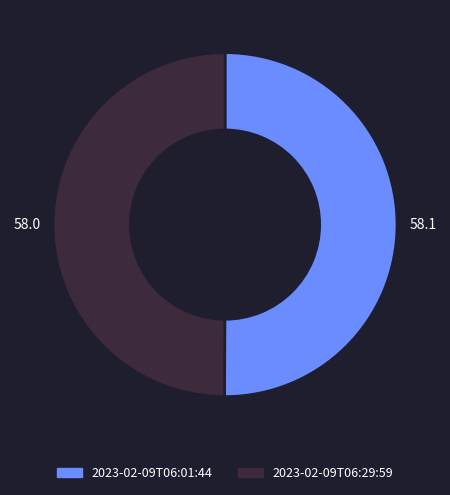

Approximately how many times larger is the value at 2023-02-09T06:01:44 compared to 2023-02-09T06:29:59?

1.0